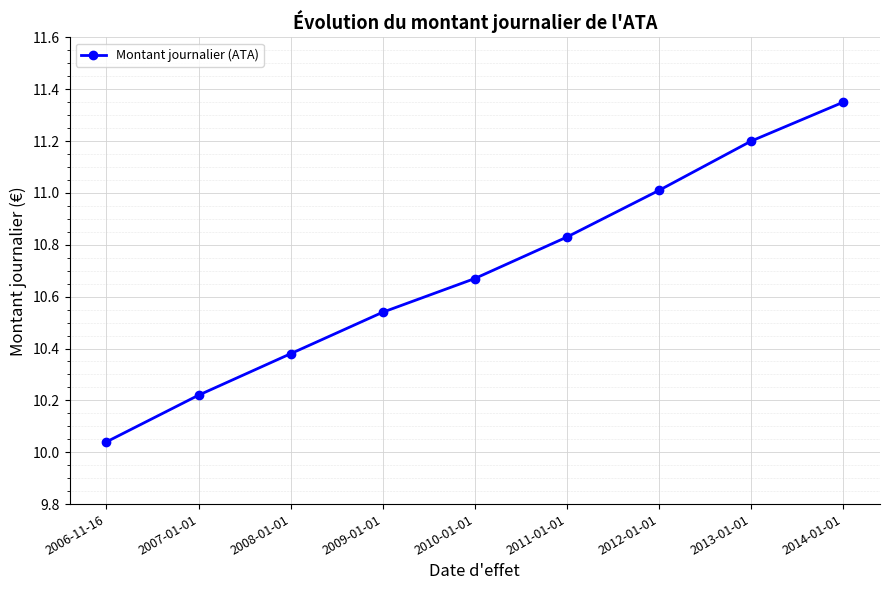

What is the difference between the maximum and second lowest values?

1.1